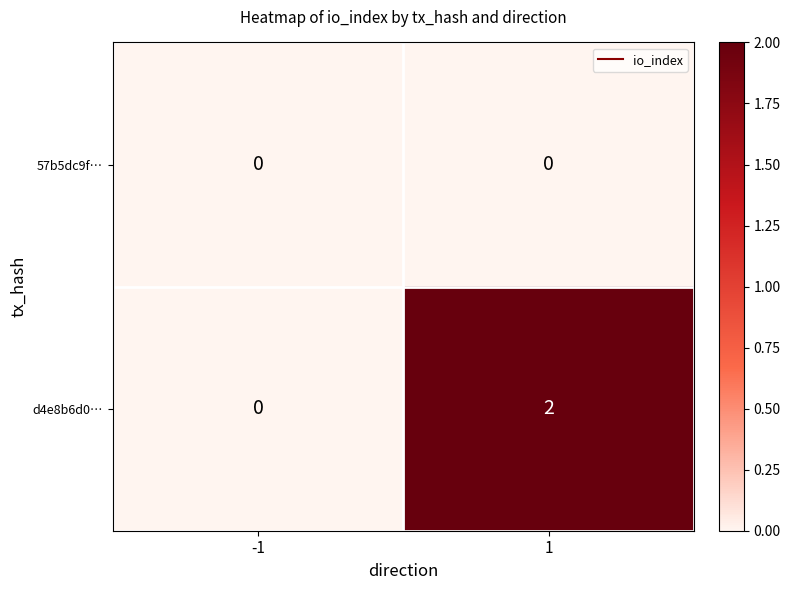

The d4e8b6d0… series shows 1 at -1. True or false?

False